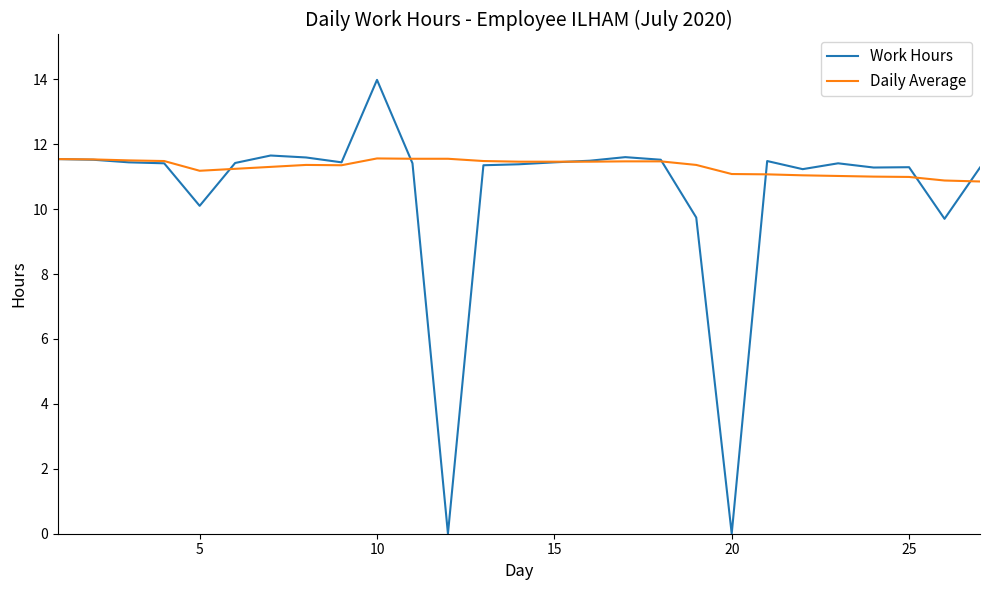

Which series has the widest spread of values?

Work Hours